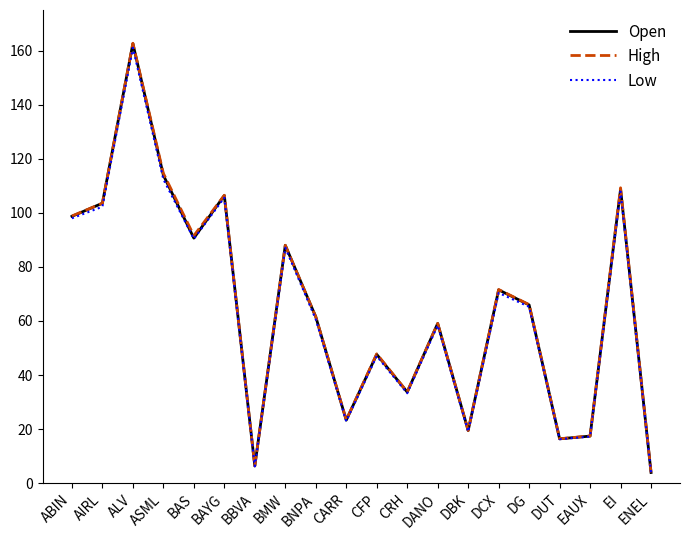

At which label does Low first exceed 65?

ABIN